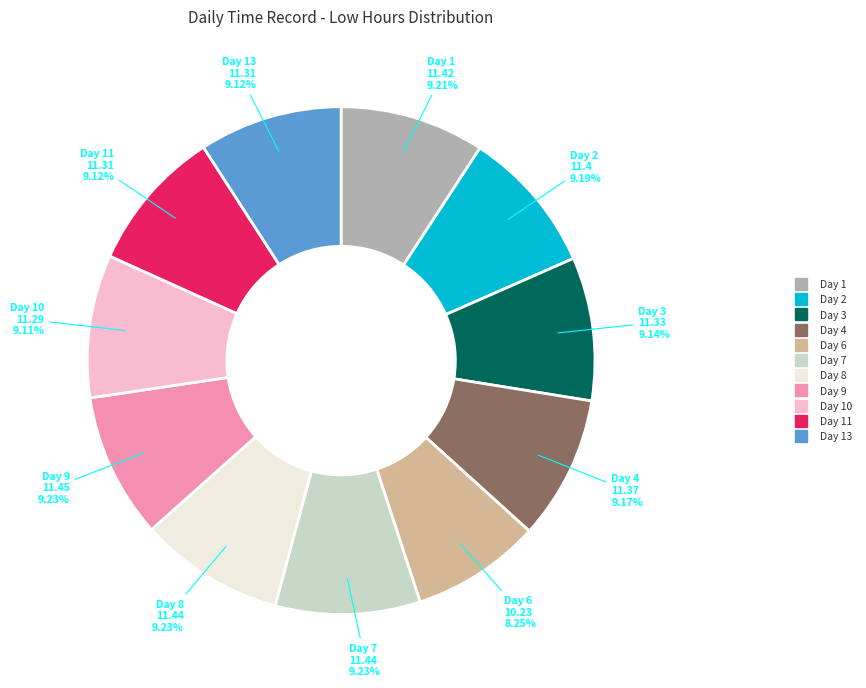

Does any single category account for the majority?

No